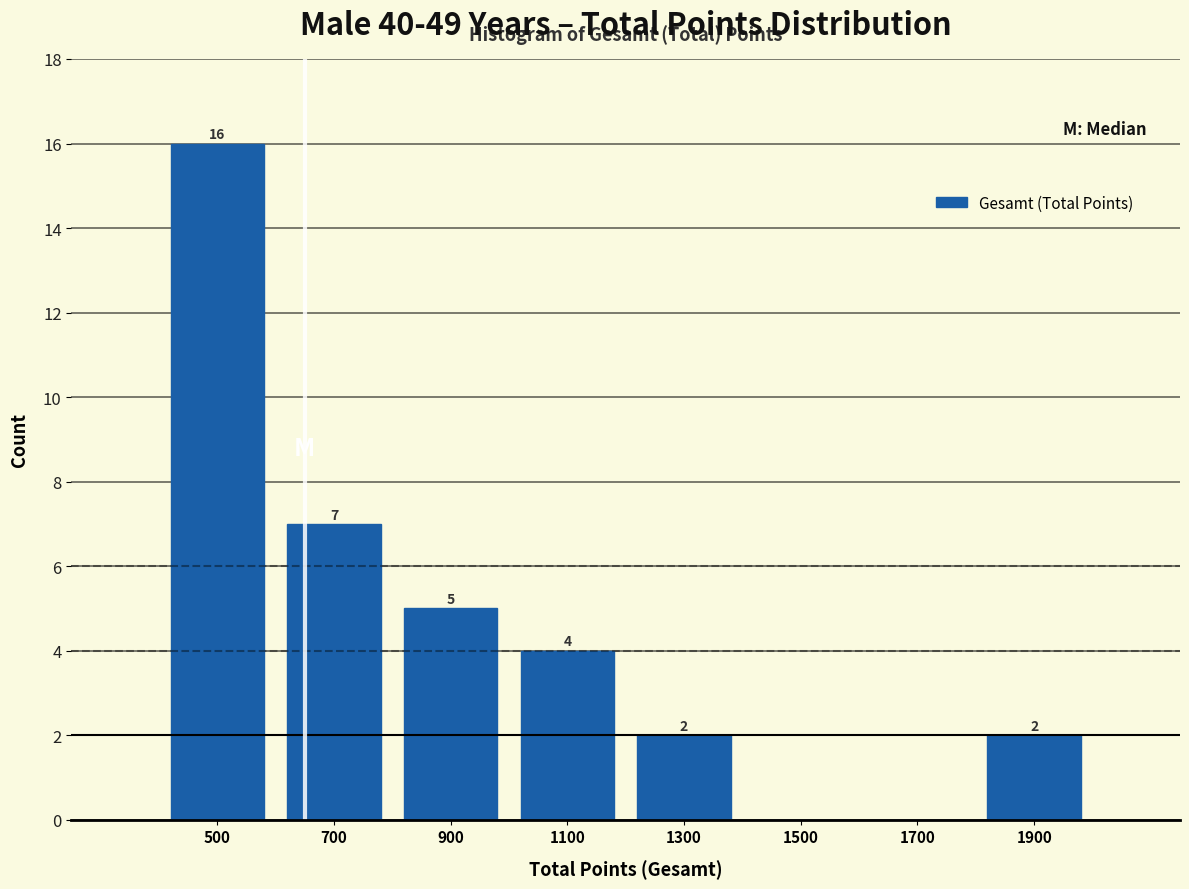

Over which range of the x-axis is the bar tallest?

400 to 600